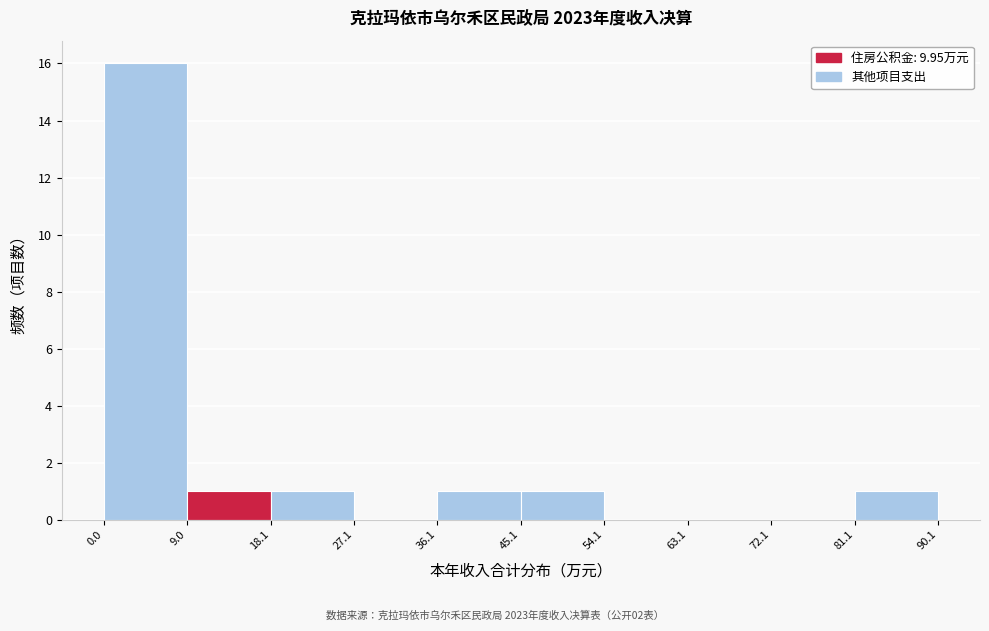

Over which range of the x-axis is the bar tallest?

0.0 to 9.0